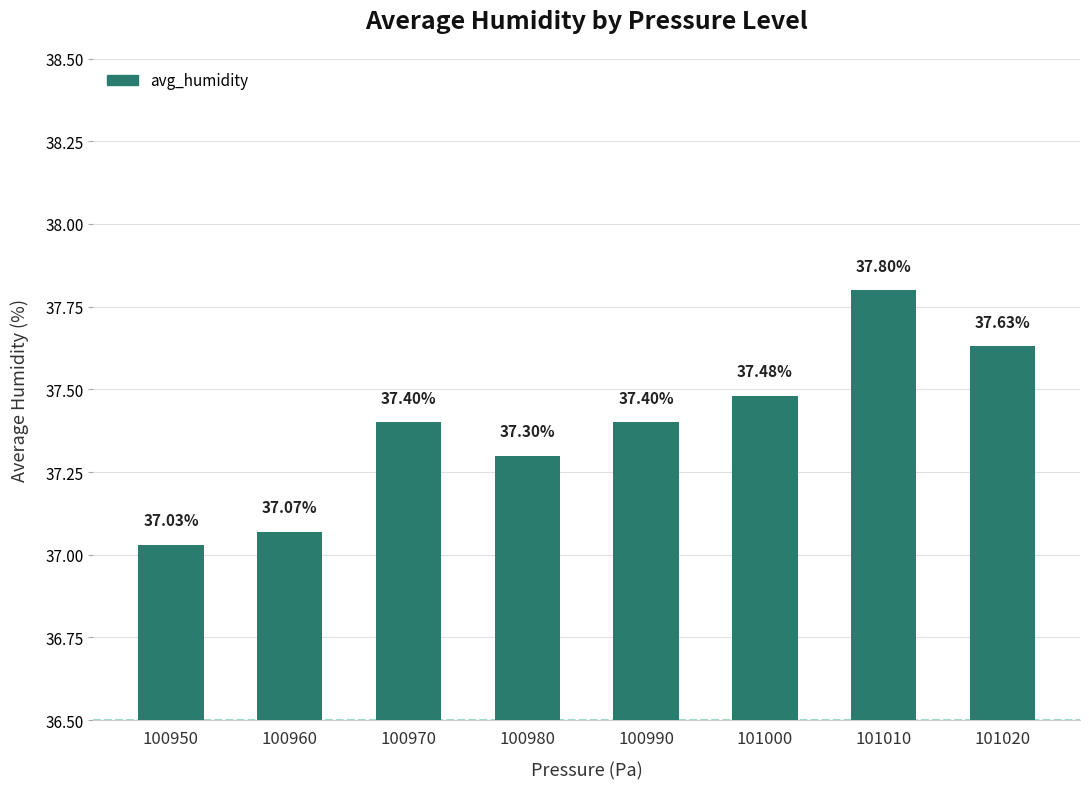

Which category has the lowest value across all series?

100950